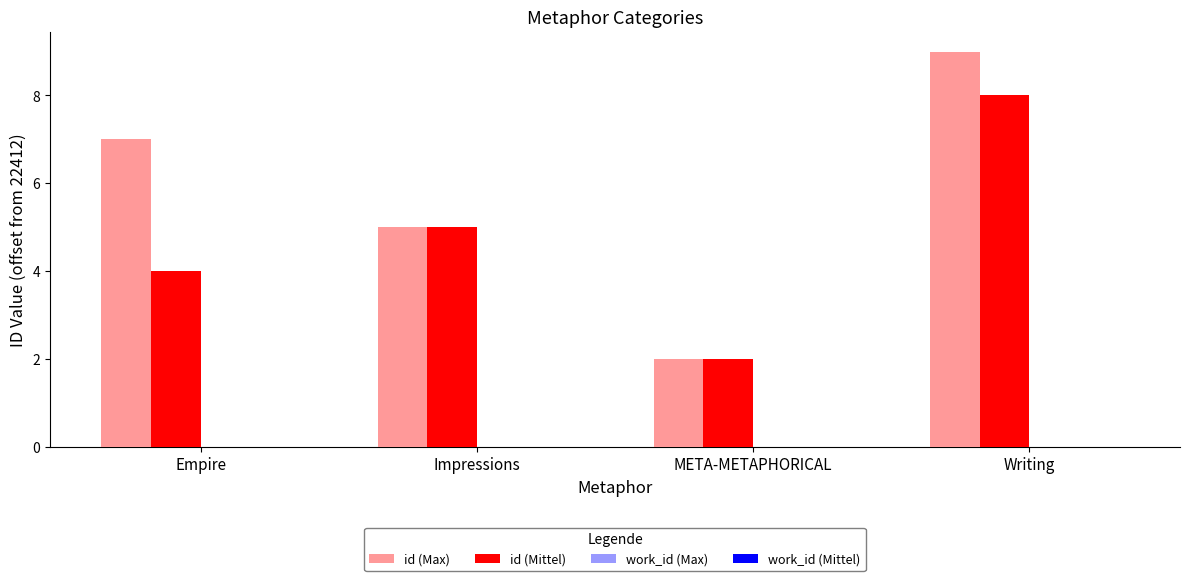

At which category does the chart reach its peak across all series?

Writing